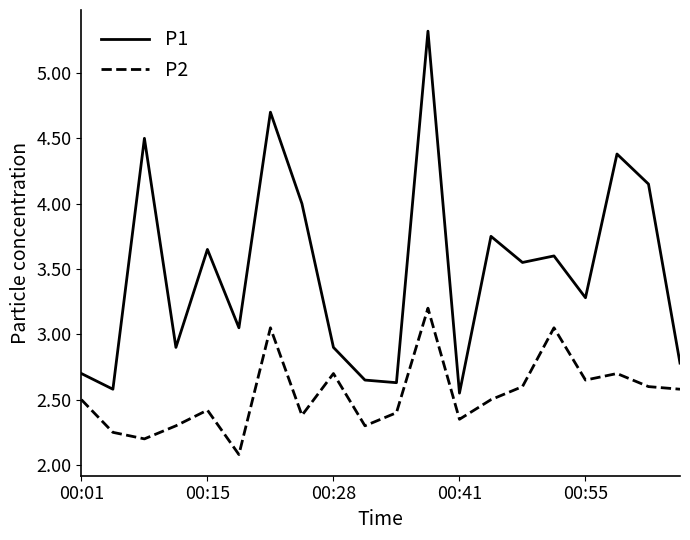

How many distinct data groups are displayed?

2